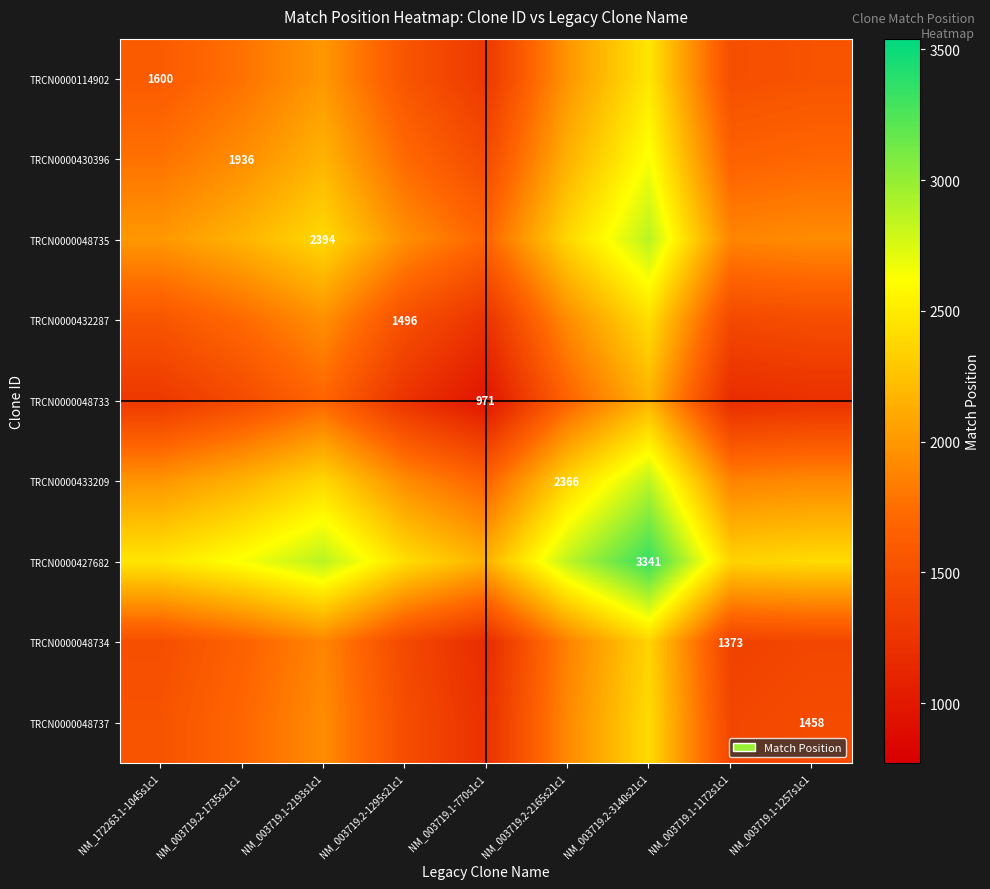

Is it true that TRCN0000114902 equals 2772.8 at NM_003719.2-1295s21c1?

False